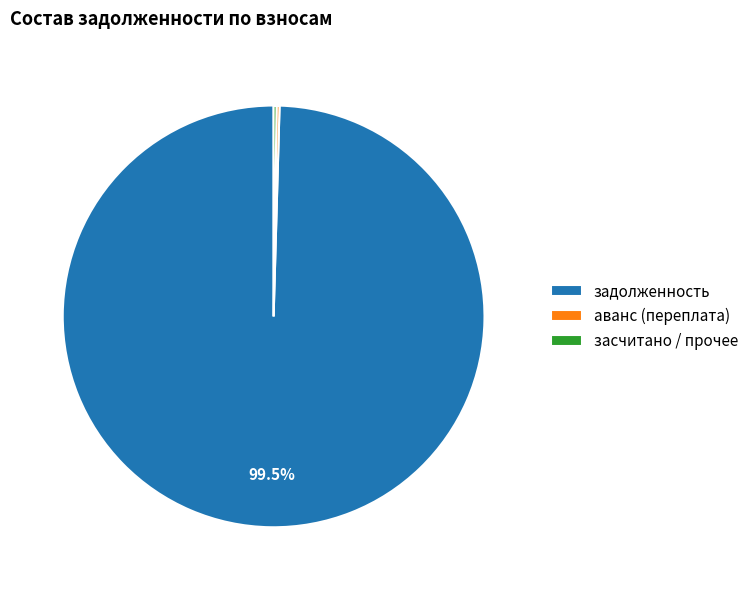

What is the largest slice in the pie chart?

задолженность